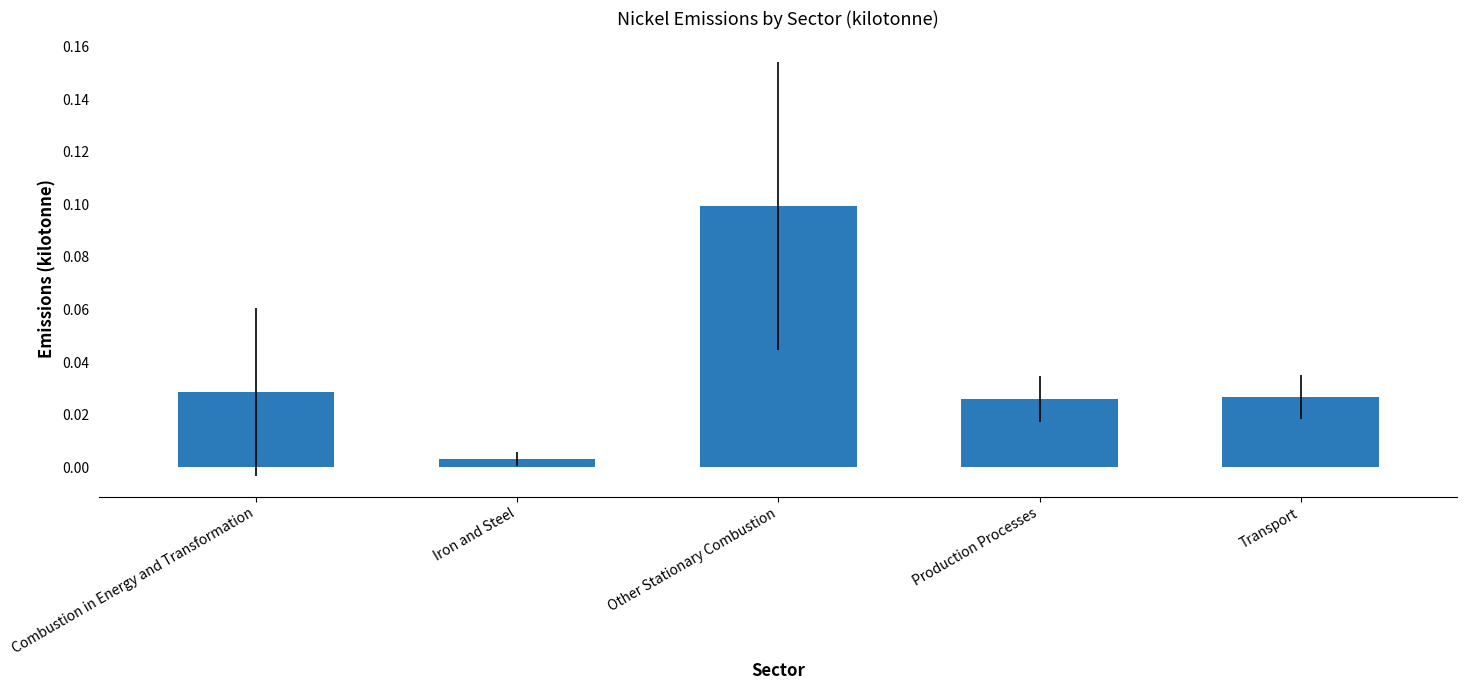

What is the sum of the values at Other Stationary Combustion and Transport?

0.1